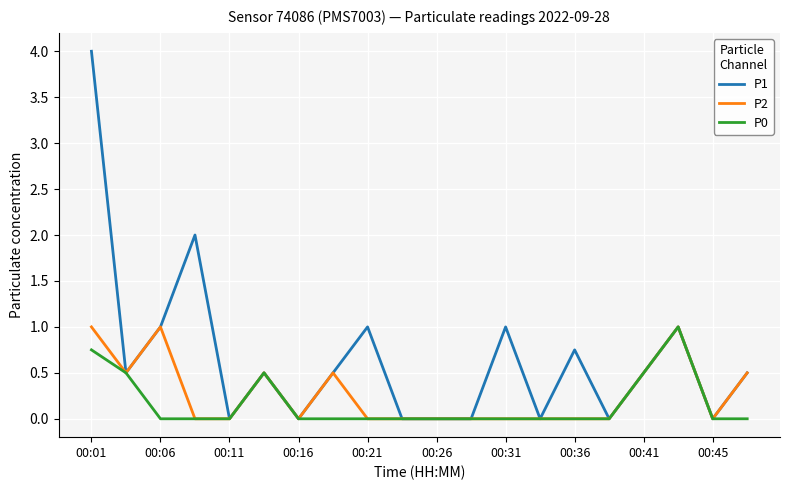

Which series has the widest spread of values?

P1